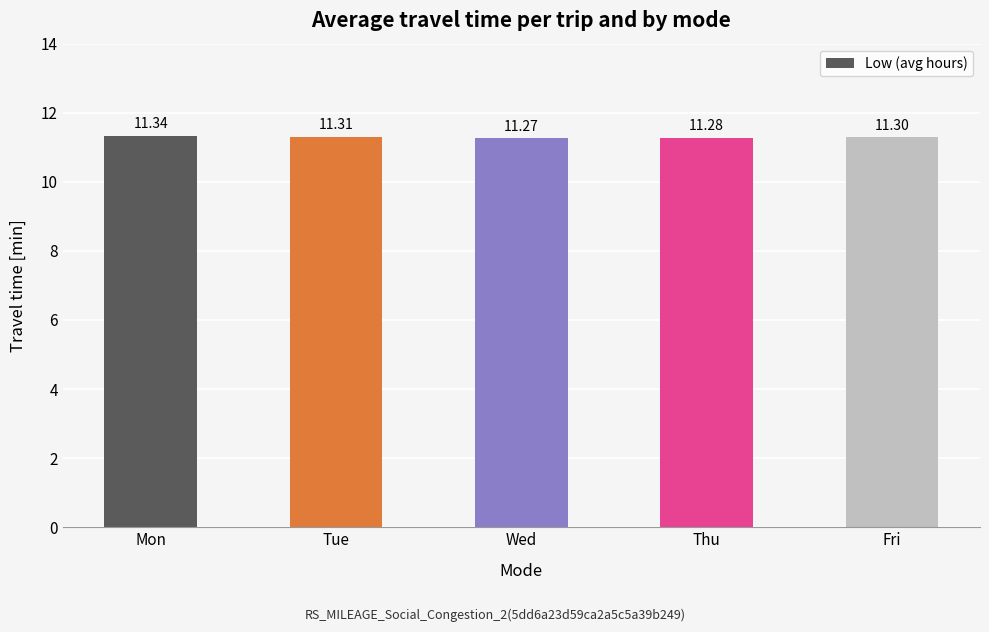

Which label corresponds to the largest value in the chart?

Mon